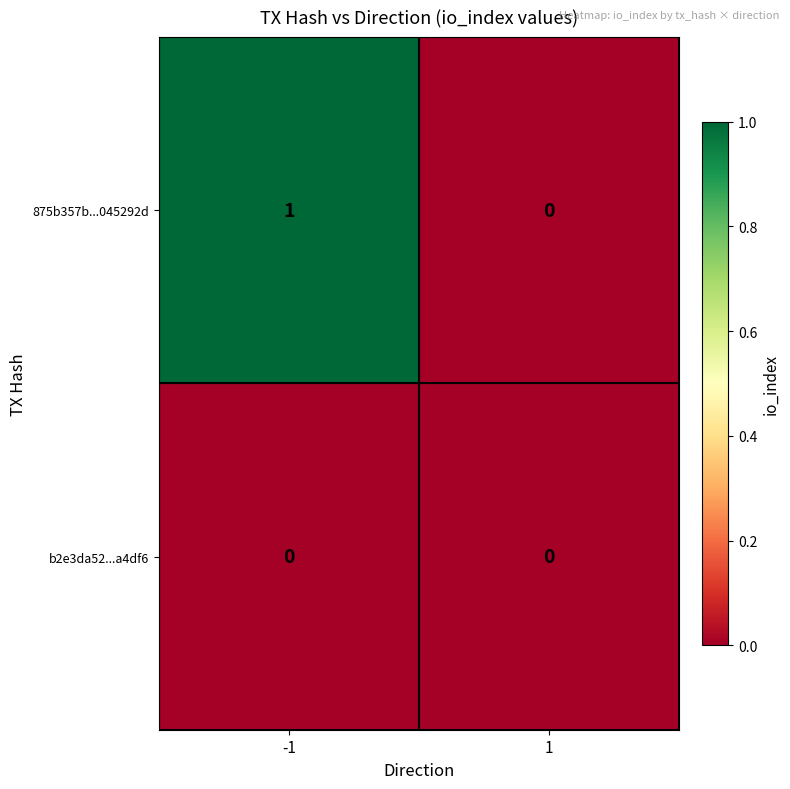

Reading left to right, what are all the values shown in this chart?

875b357b...045292d: -1=1	1=0
b2e3da52...a4df6: -1=0	1=0